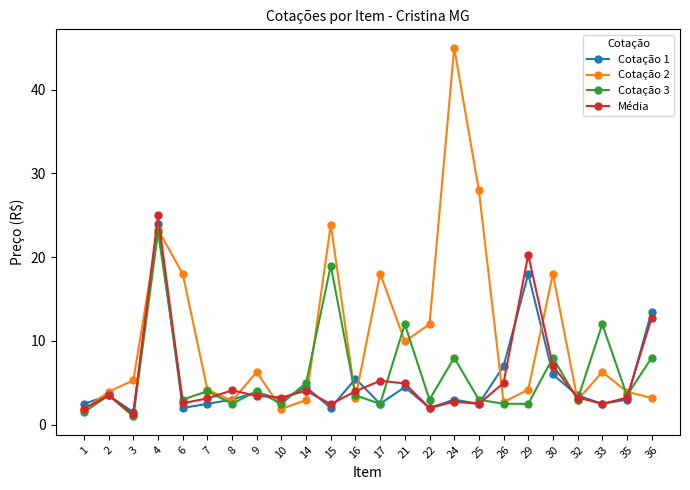

What is the value of the Cotação 1 point at the 22nd from the left?

2.5